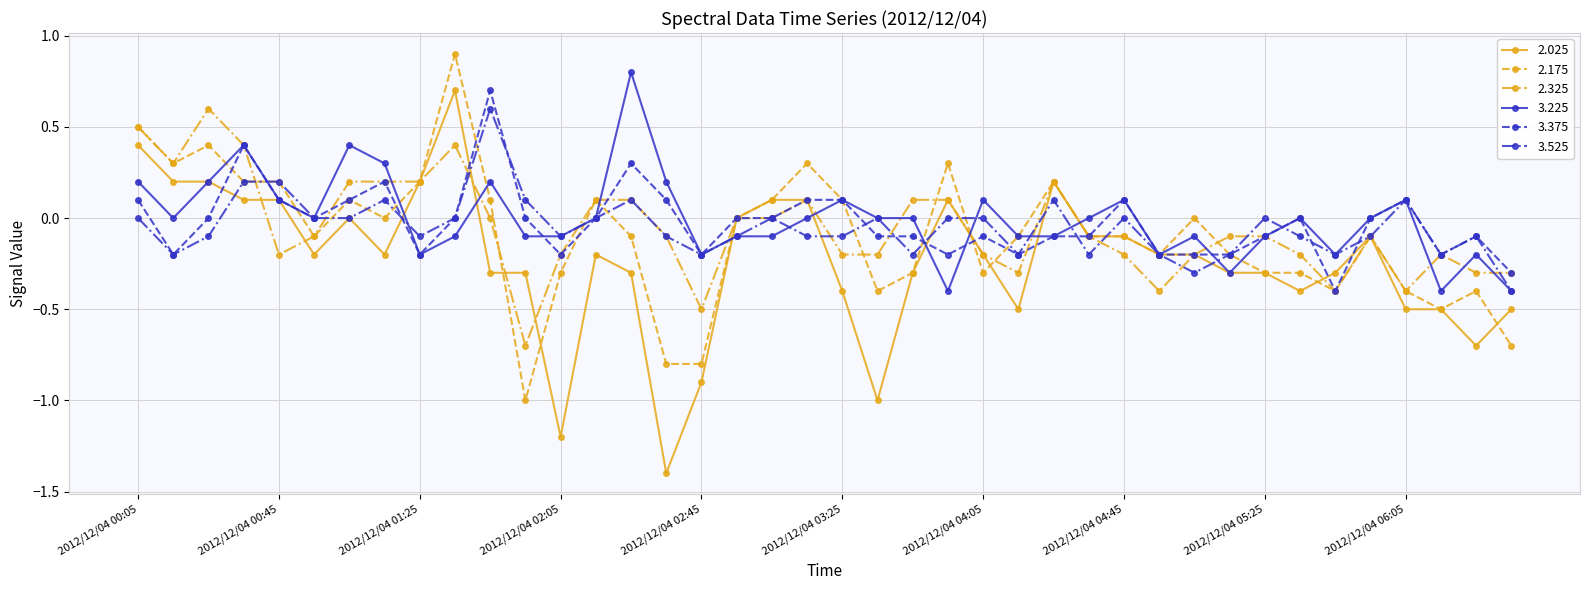

True or false: 2.175 and 3.375 cross at least once.

True